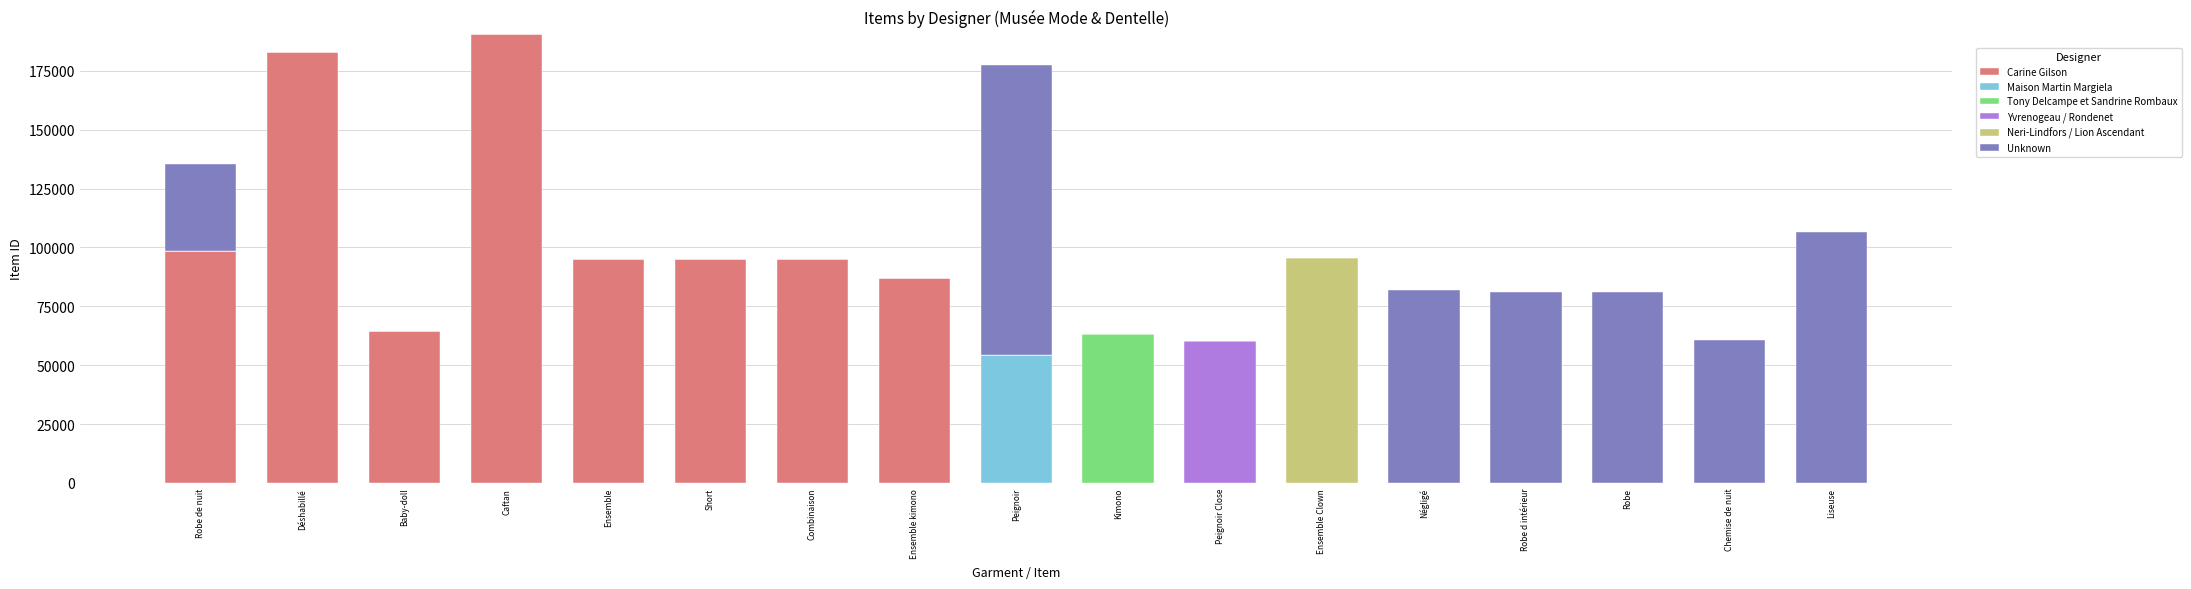

The value of Carine Gilson at Peignoir Close is 0. True or false?

True